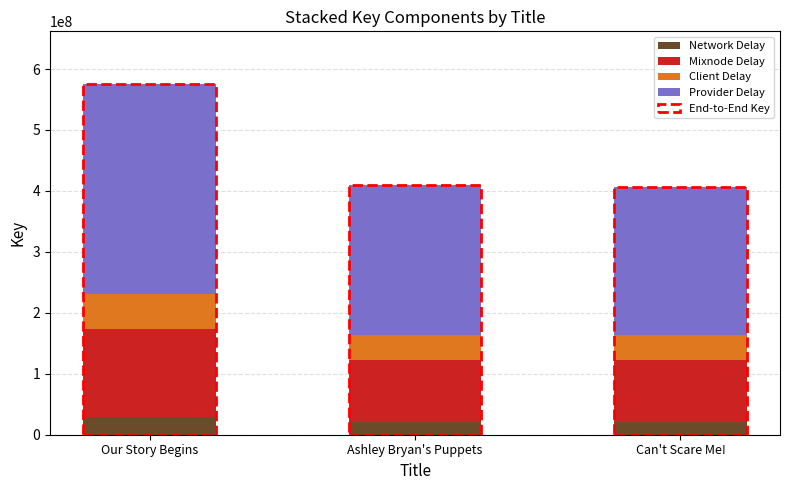

What is the maximum value for Network Delay?

28777499.0